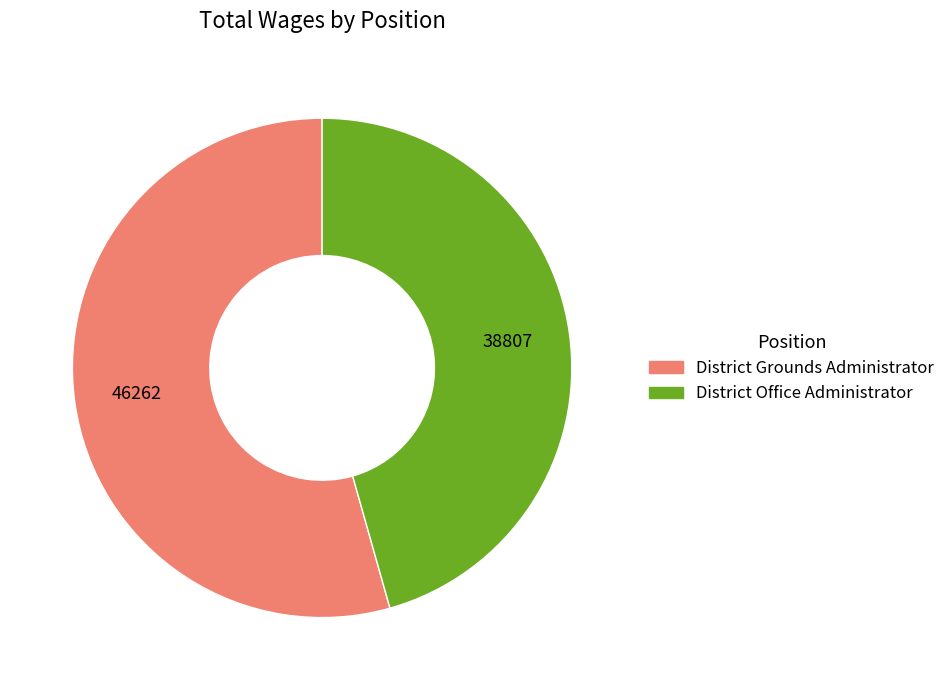

Is it true that District Office Administrator is 36% of the pie?

False